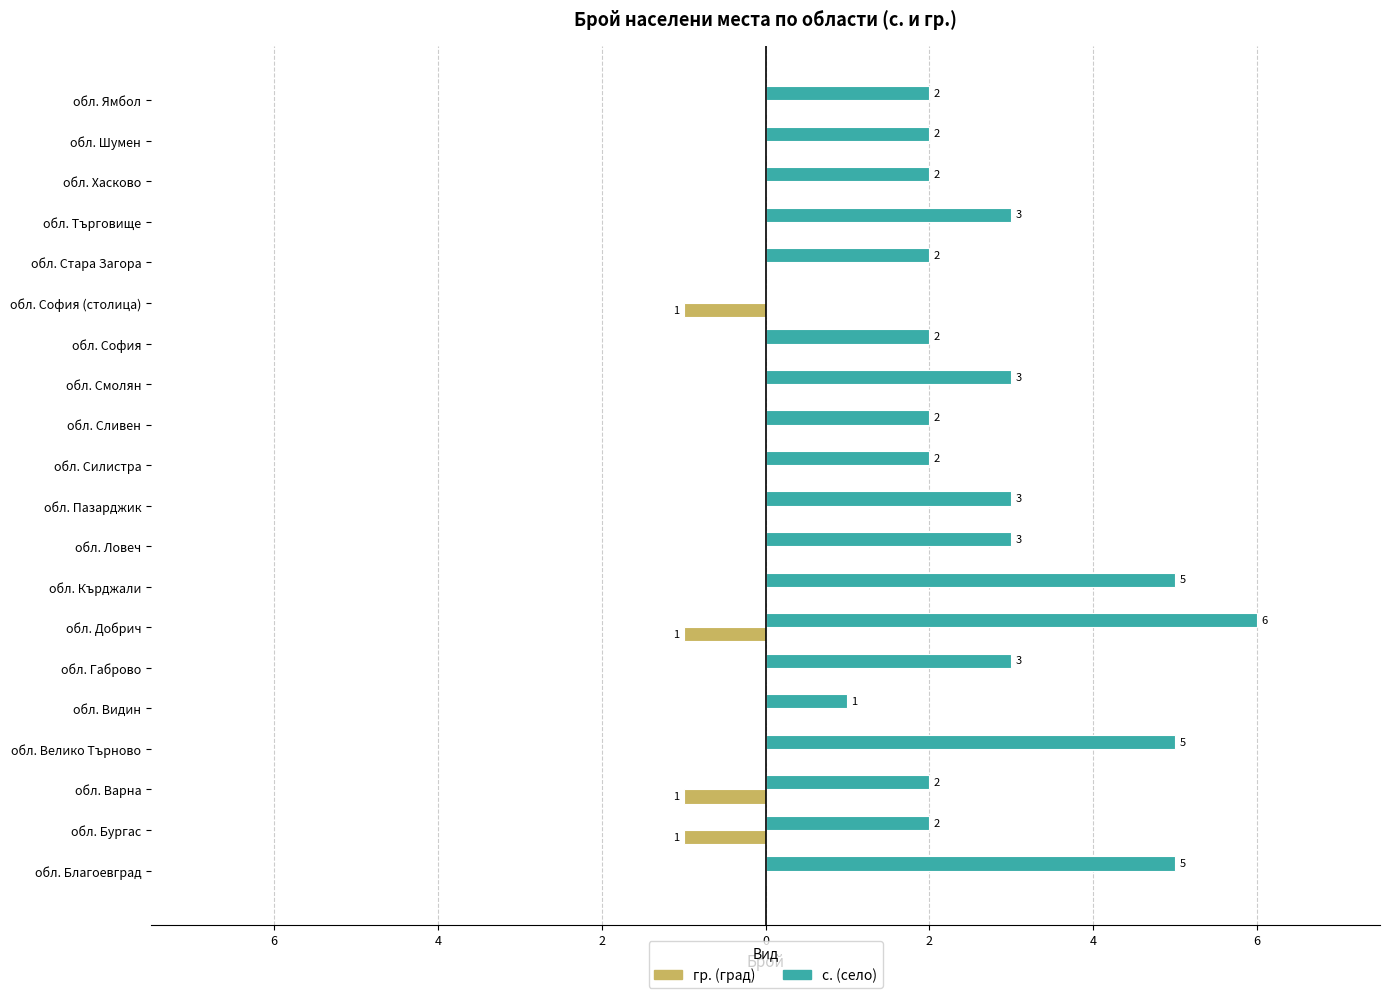

Is it true that гр. equals -2 at обл. София (столица)?

False